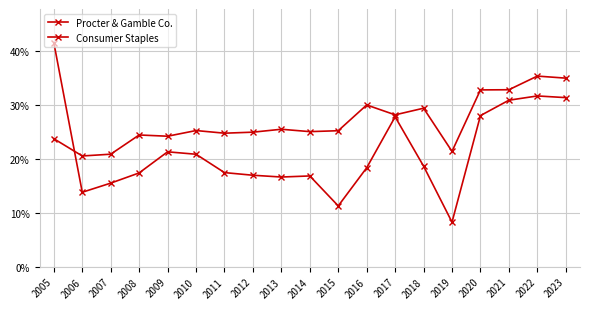

What is the sum of the Procter & Gamble Co. values at 2015 and 2013?

0.3